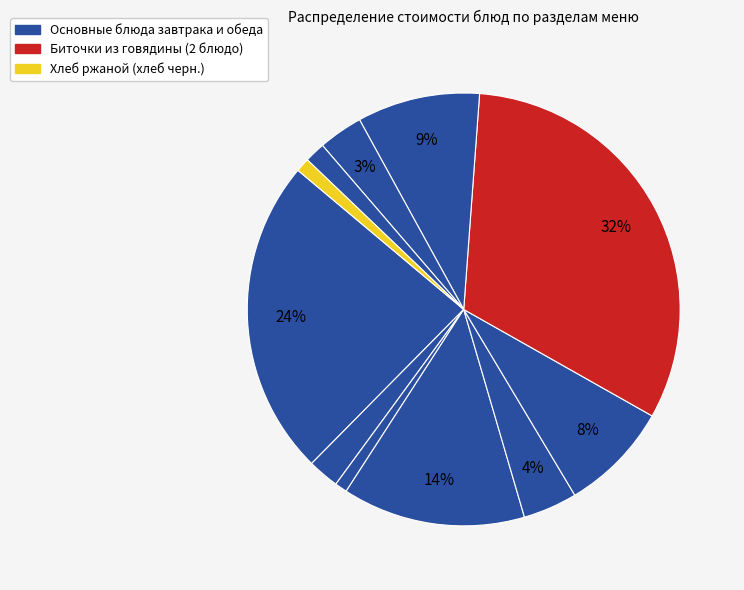

Count the number of slices in the pie.

11